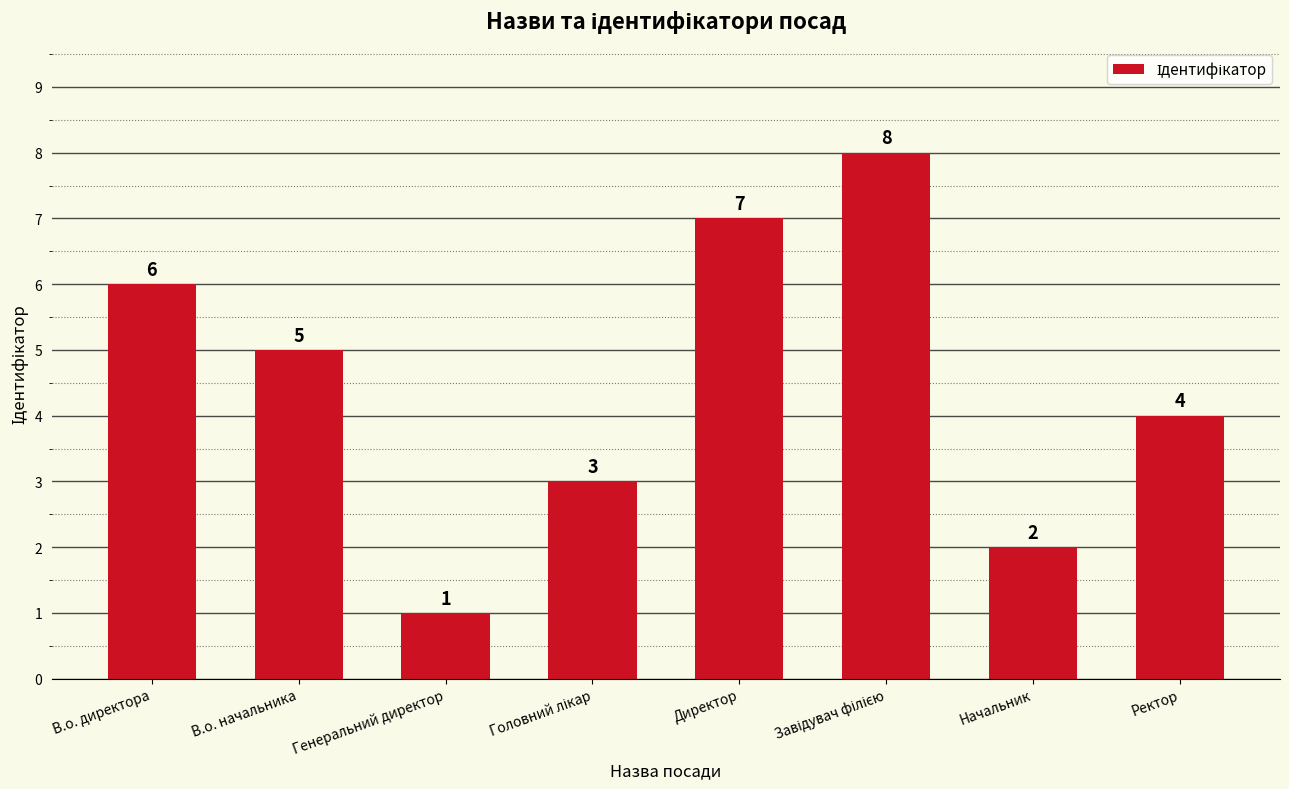

Is it true that the value at Начальник is 2?

True